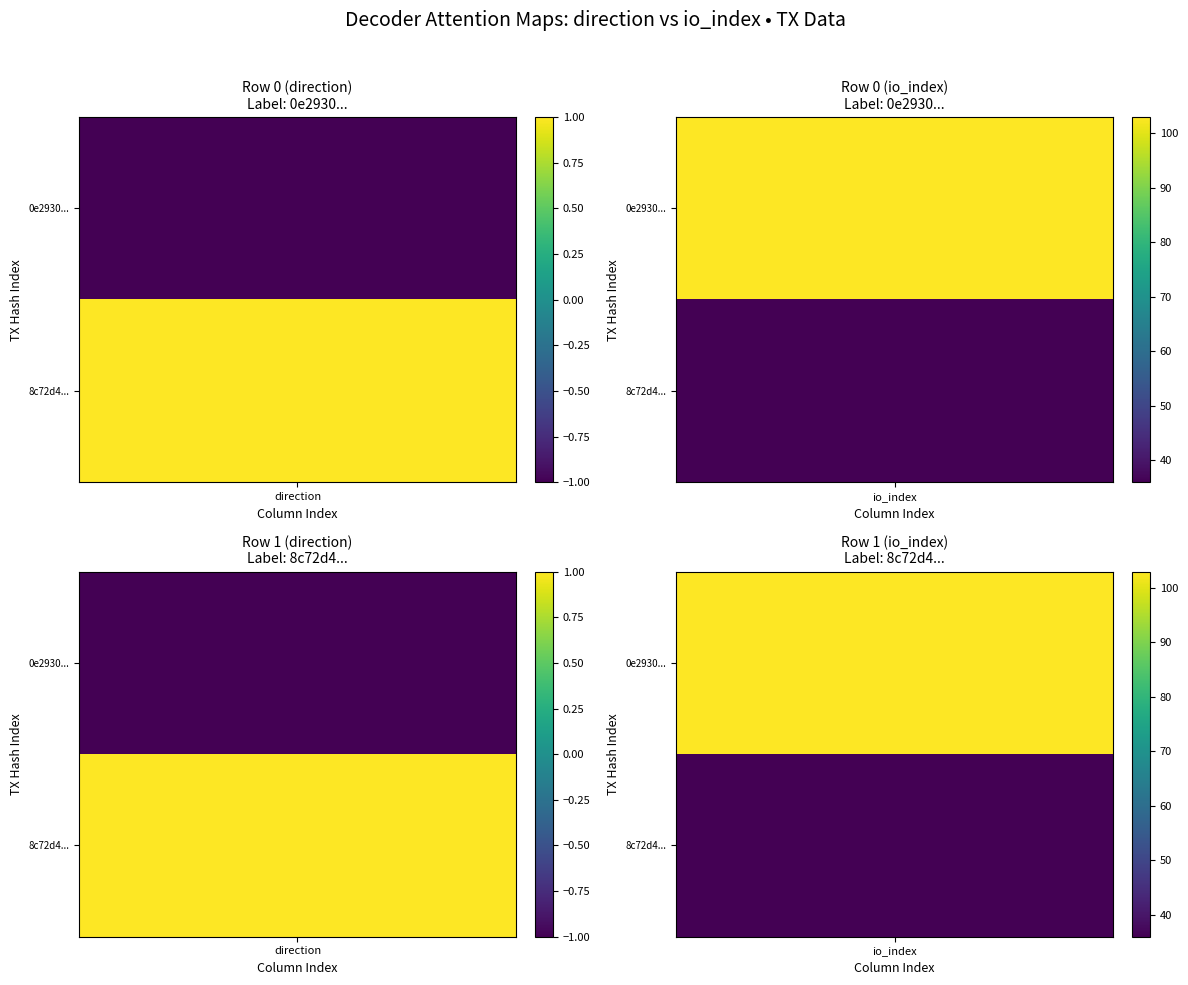

Reading left to right, extract all data points from this chart.

0e2930e9a3505c48f73abc749db09fa23d321bf: -1	103
8c72d4dd5f272a741ba3dd17ffae92d9ba6cd91: 1	36